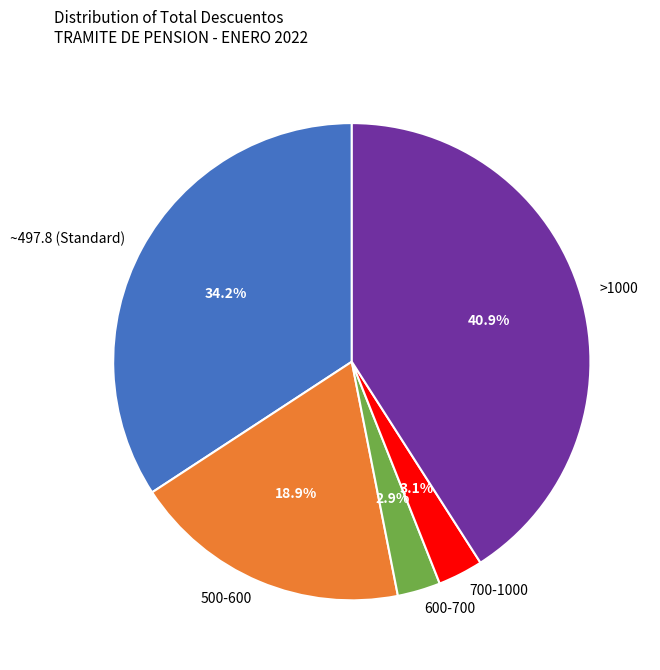

Combined, do >1000 and 500-600 account for over 50%?

Yes